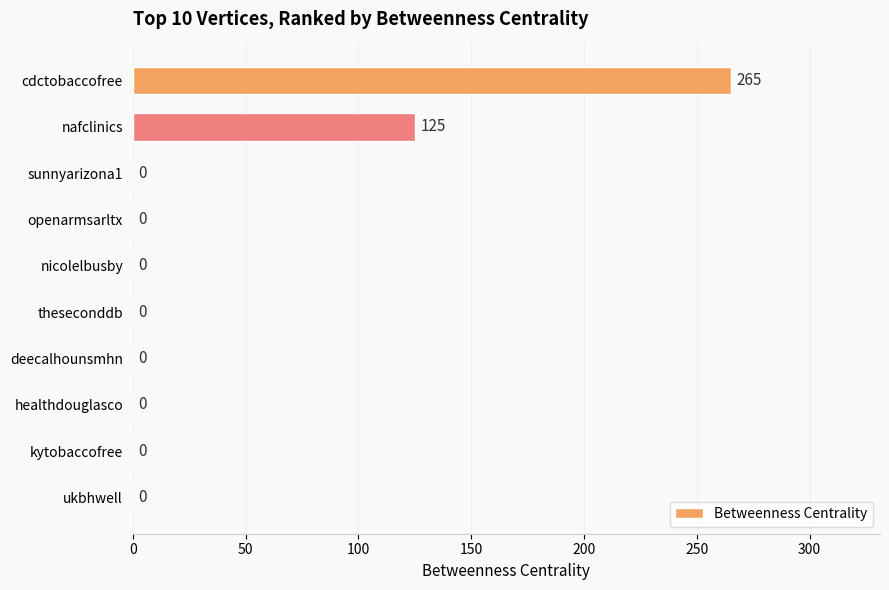

True or false: the data shows 124 at nicolelbusby.

False